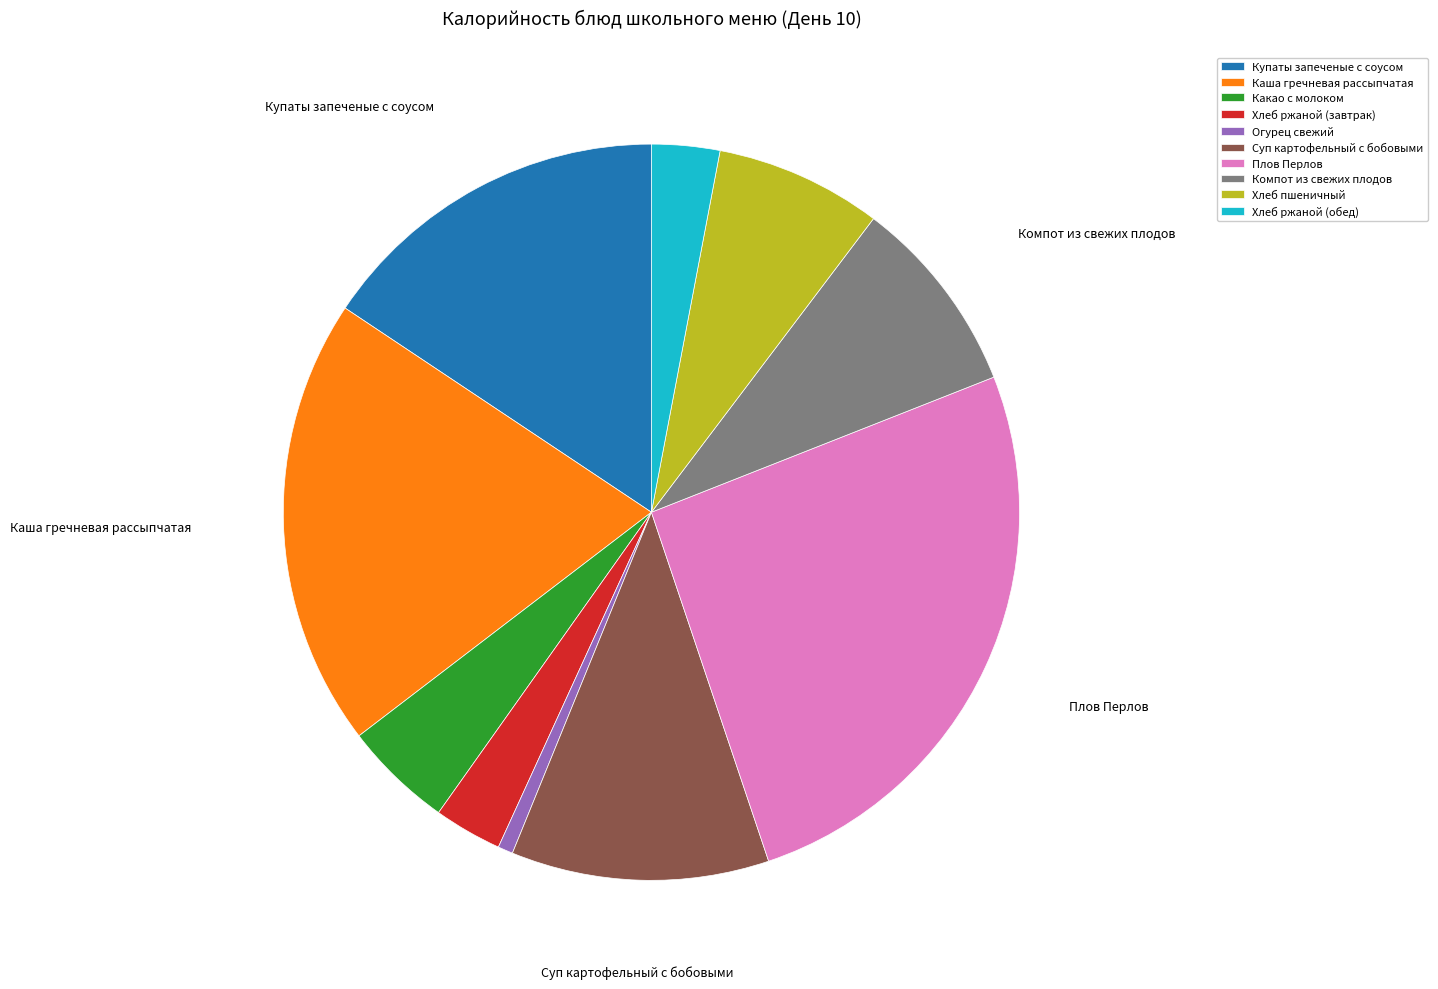

Which category has the smallest portion of the pie?

Огурец свежий